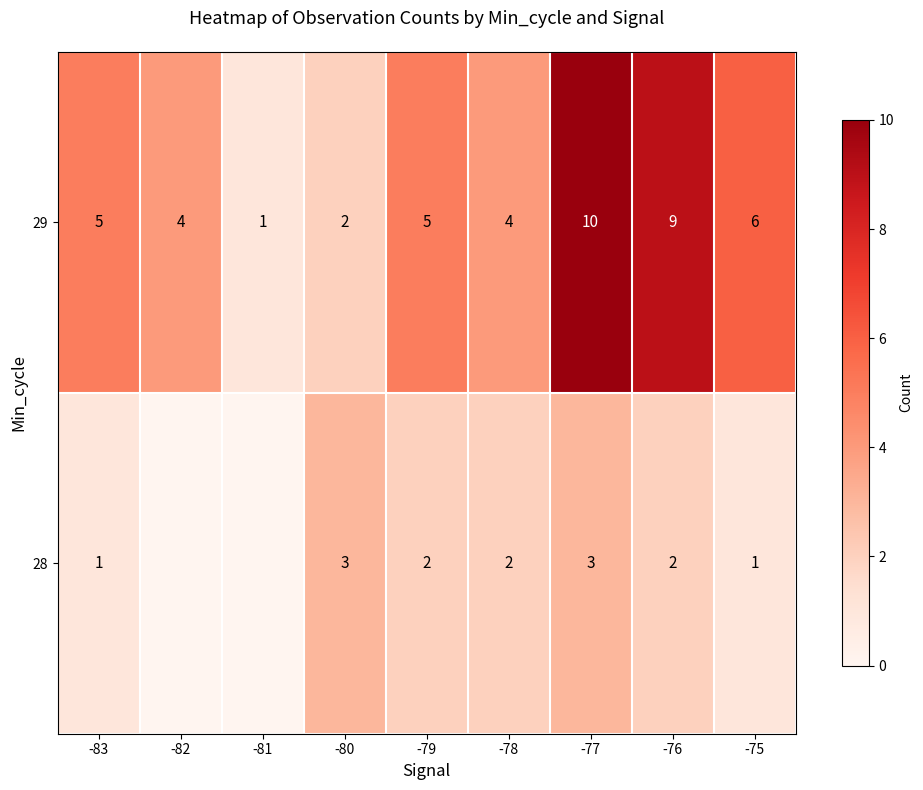

What is the highest value of the 29 series?

10